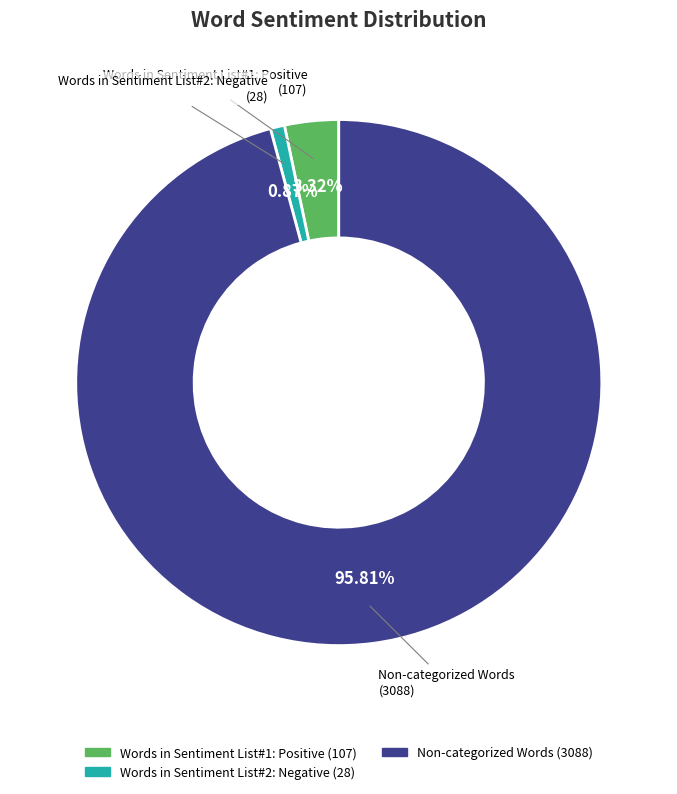

Does any single category account for the majority?

Yes